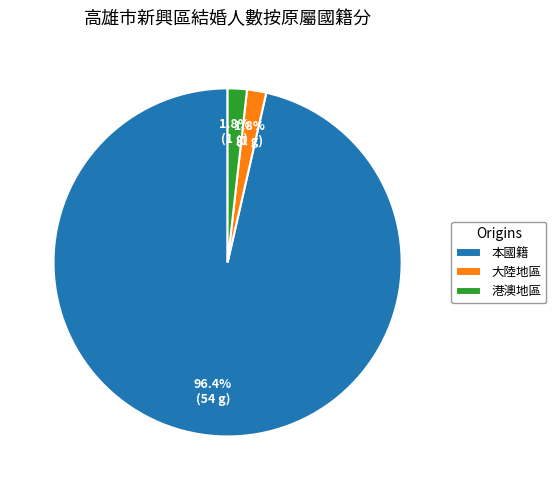

Which category has the biggest portion of the pie?

本國籍